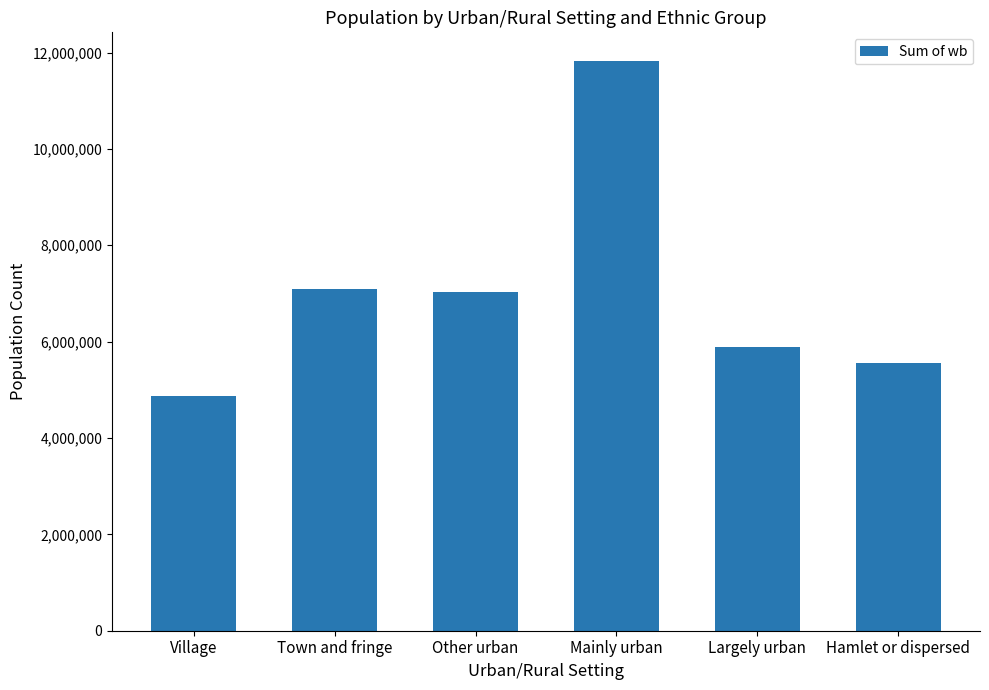

Reading right to left, what are all the values shown in this chart?

5554468	5892574	11828553	7031175	7102227	4870239